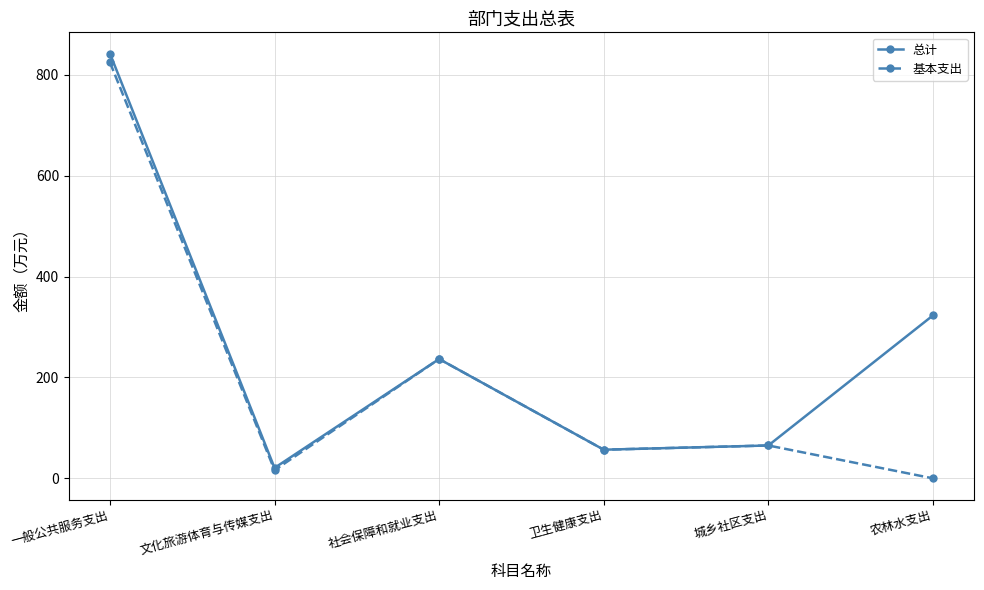

Count the number of data series in this chart.

2